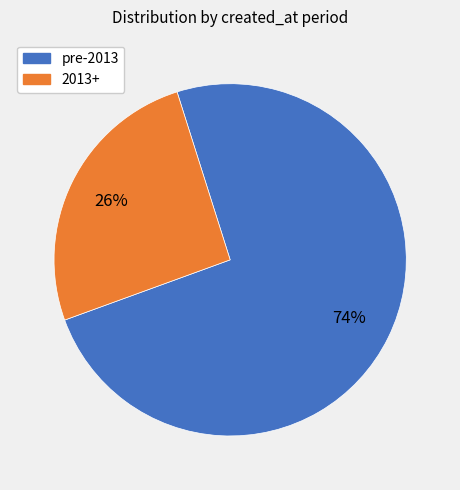

Count the number of slices in the pie.

2